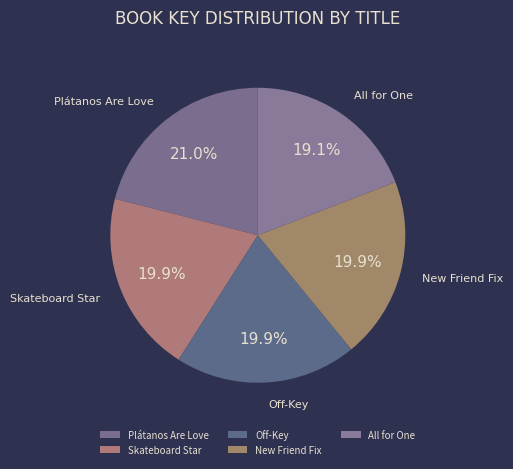

Does any single category account for the majority?

No